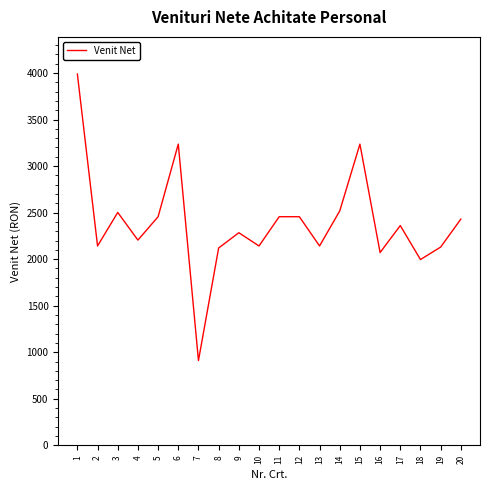

Which has a higher value, 3 or 6?

6